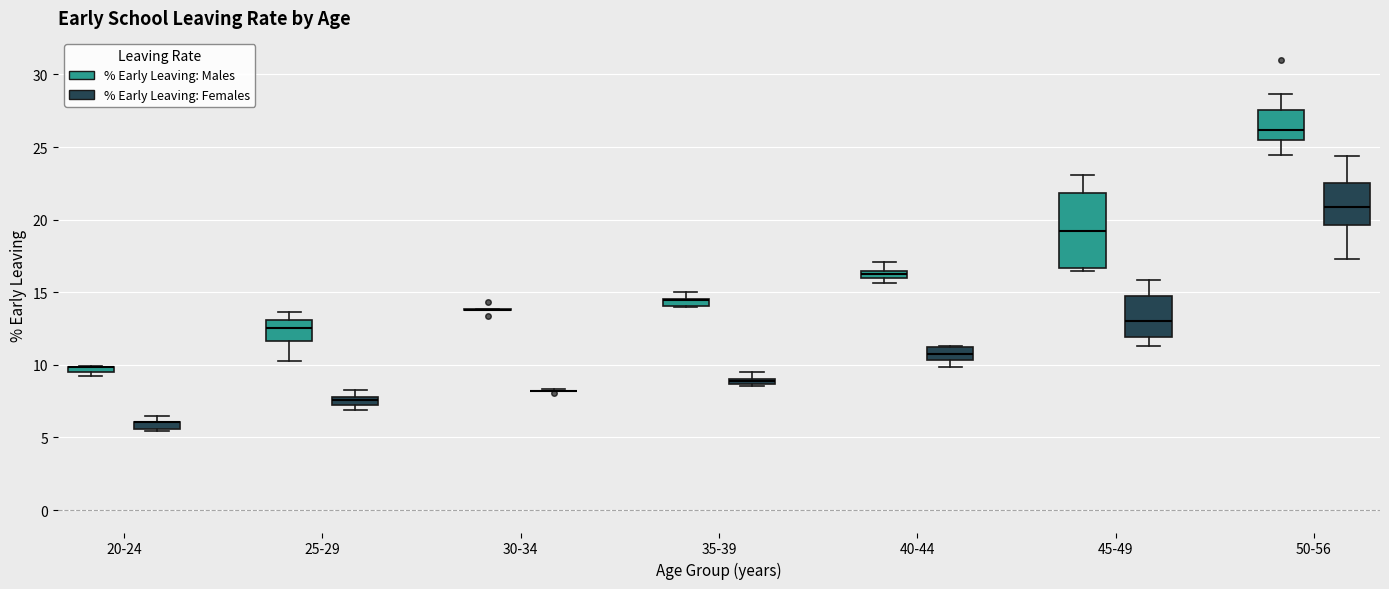

Which box is the tallest, from its lower edge to its upper edge?

45-49 (% Early Leaving: Males)